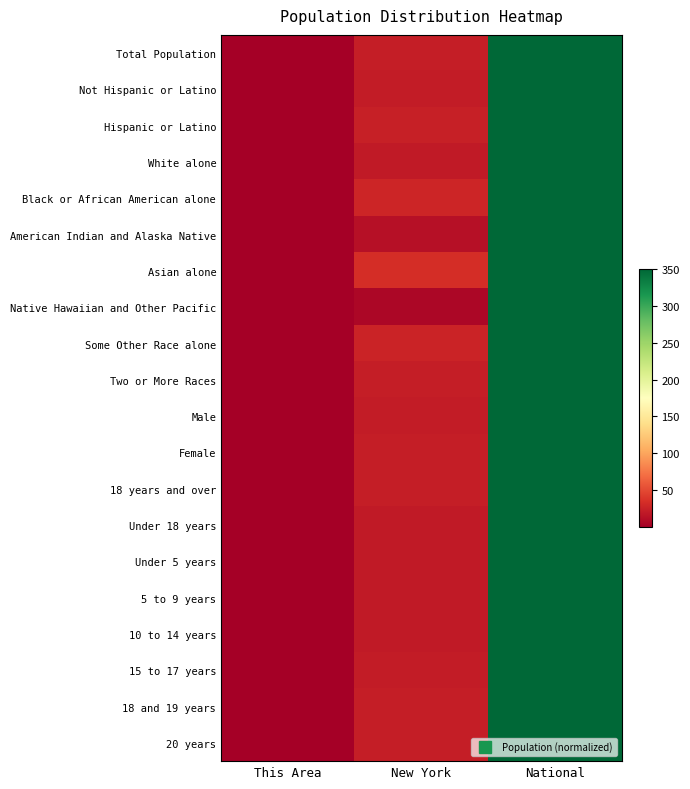

How many series are shown in this chart?

20